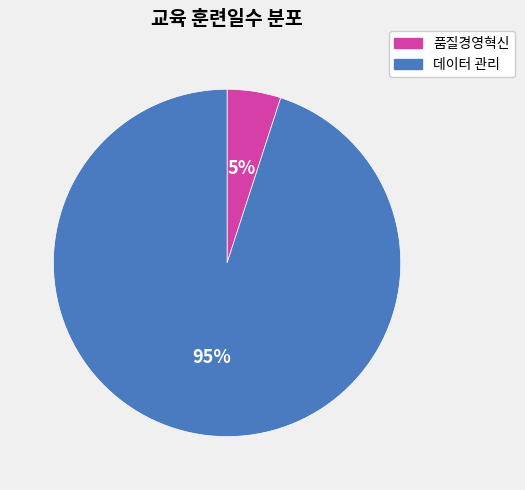

What percentage is the 품질경영혁신 slice, to the nearest percent?

5%